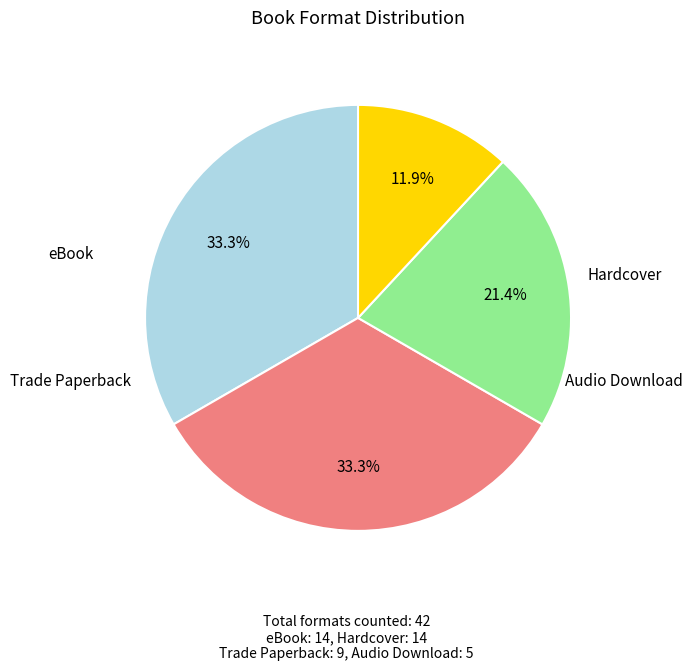

Is there a majority slice in this chart?

No